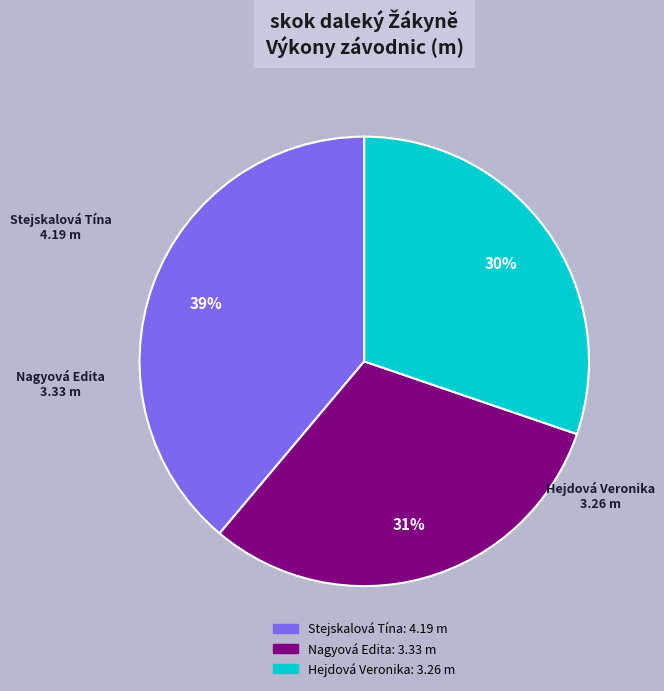

Rank the categories by value from lowest to highest.

Hejdová Veronika, Nagyová Edita, Stejskalová Tína